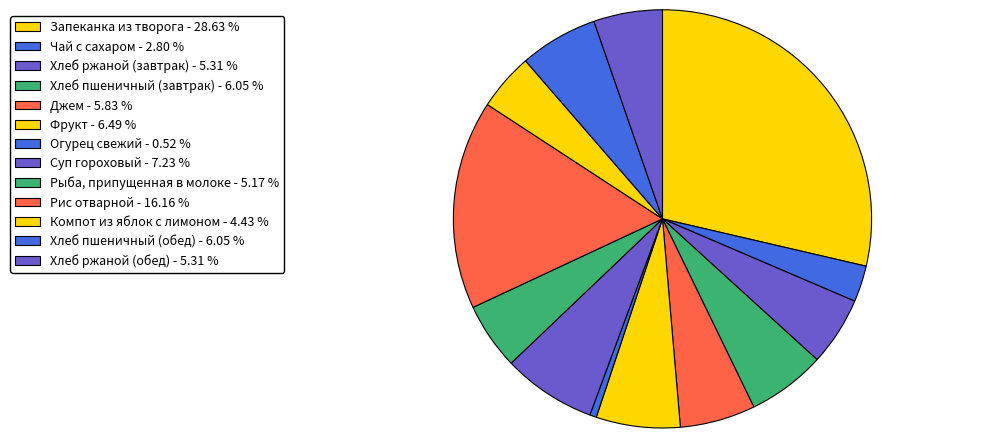

Does Рис отварной represent more than half of the total?

No